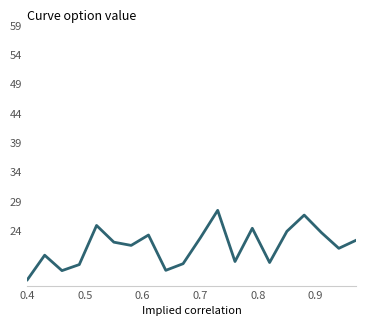

What is the minimum value shown in the chart?

15.7